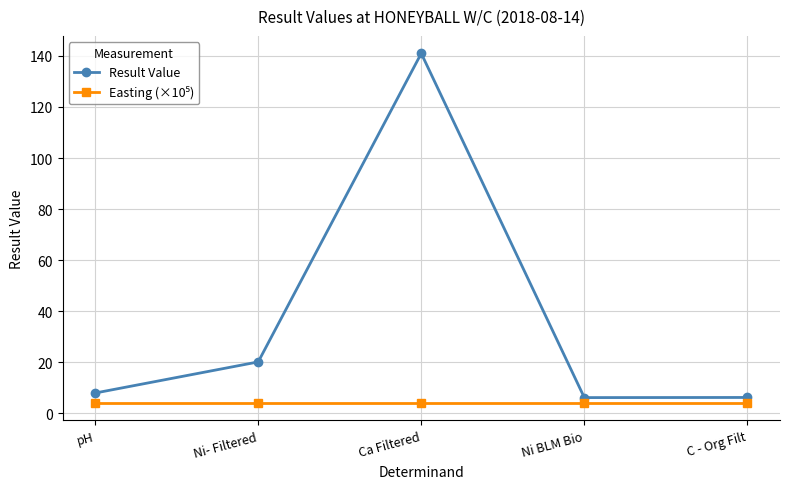

What is the spread (max minus min) of values at C - Org Filt?

2.2